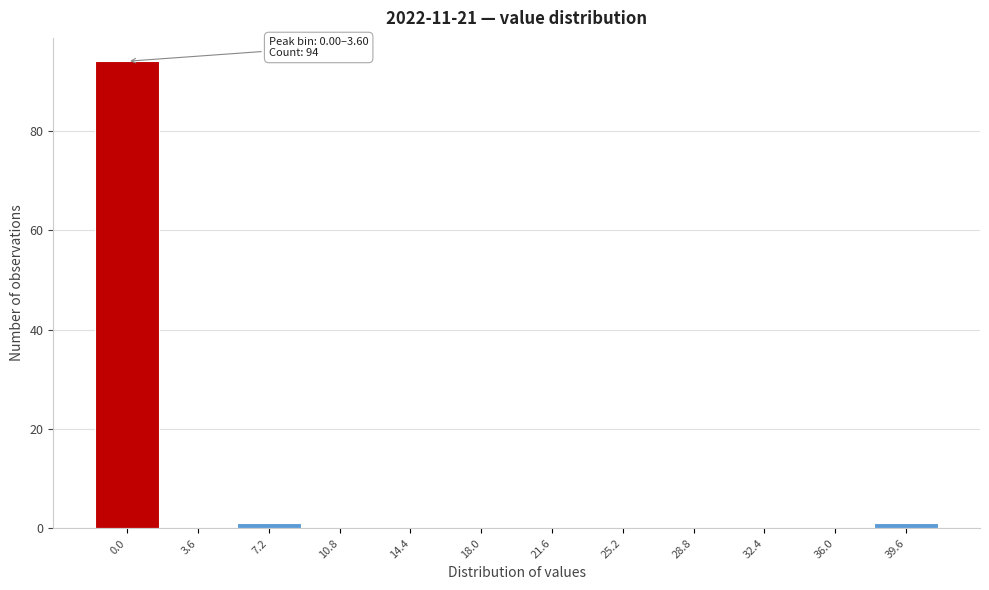

Reading right to left, list all the values displayed in this chart.

39.6=1	36.0=0	32.4=0	28.8=0	25.2=0	21.6=0	18.0=0	14.4=0	10.8=0	7.2=1	3.6=0	0.0=94